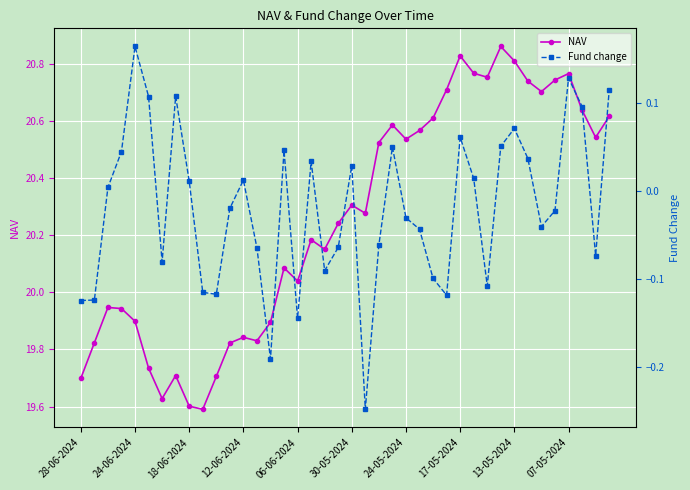

True or false: NAV and Fund change cross at least once.

False